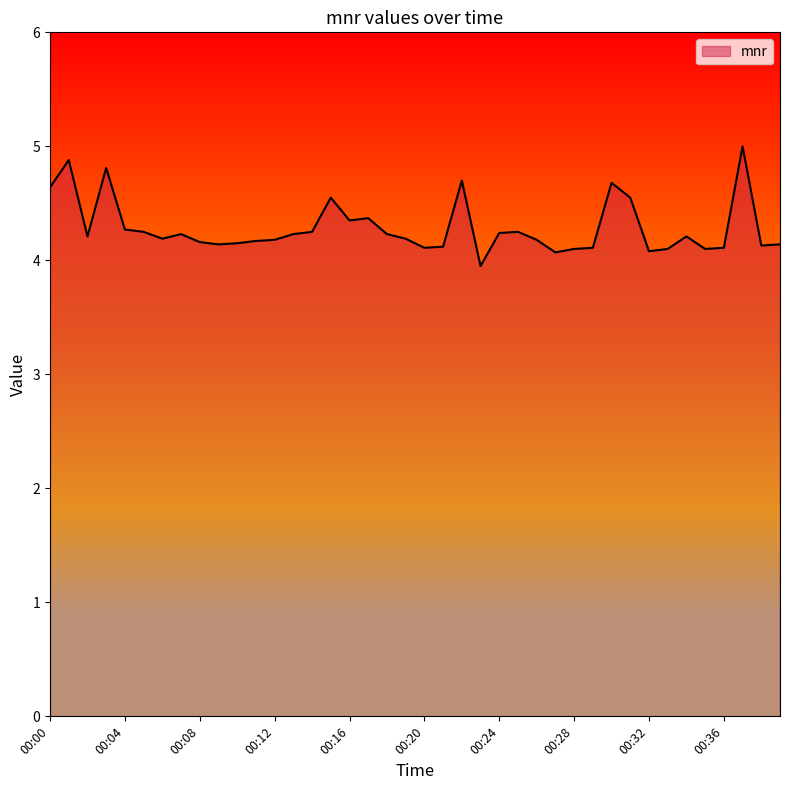

How many categories are shown in the chart?

40